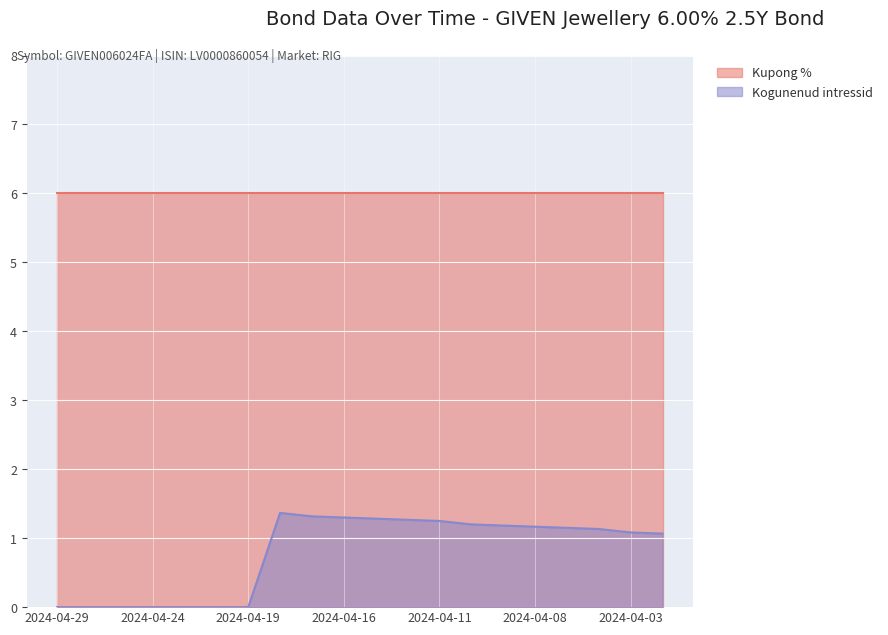

What is the average value?

0.8